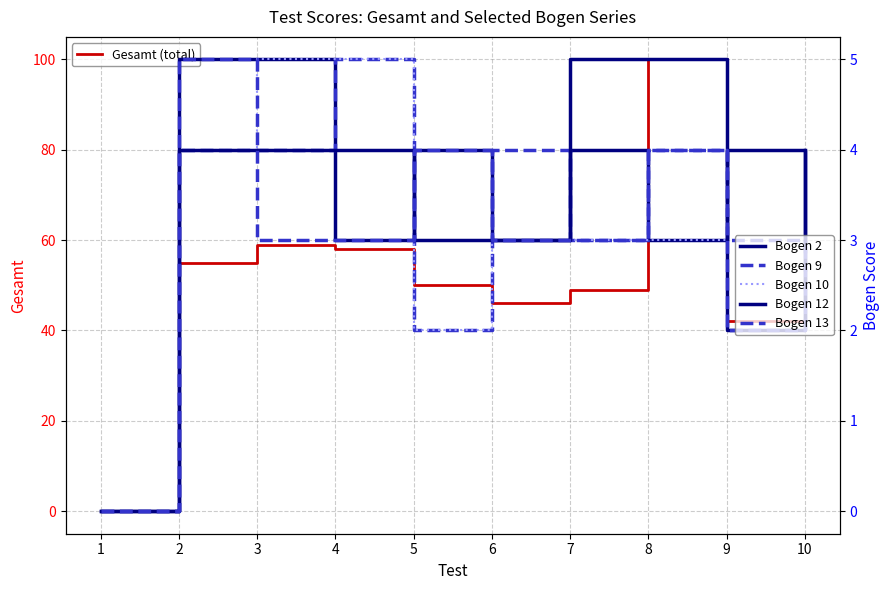

Rank the series at 10 from highest to lowest value.

Gesamt (total), Bogen 12, Bogen 2, Bogen 10, Bogen 13, Bogen 9